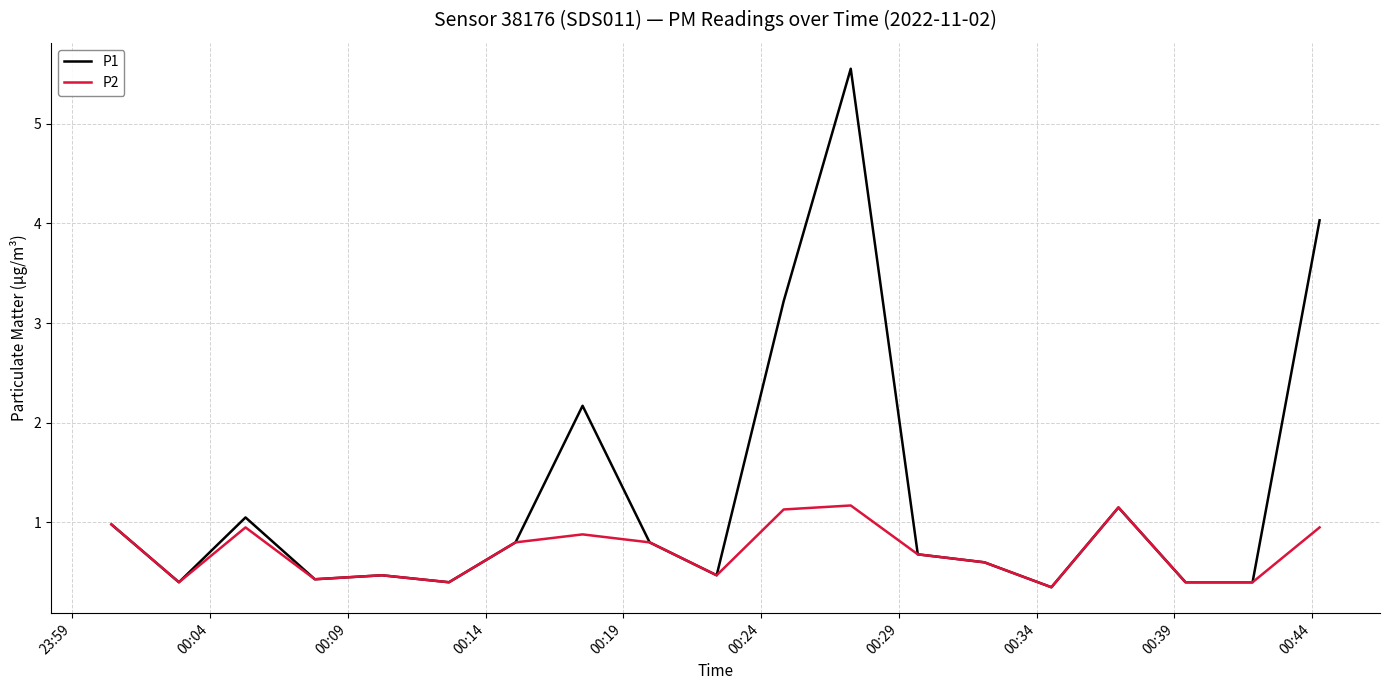

Rank the series by their average value, from lowest to highest.

P2, P1